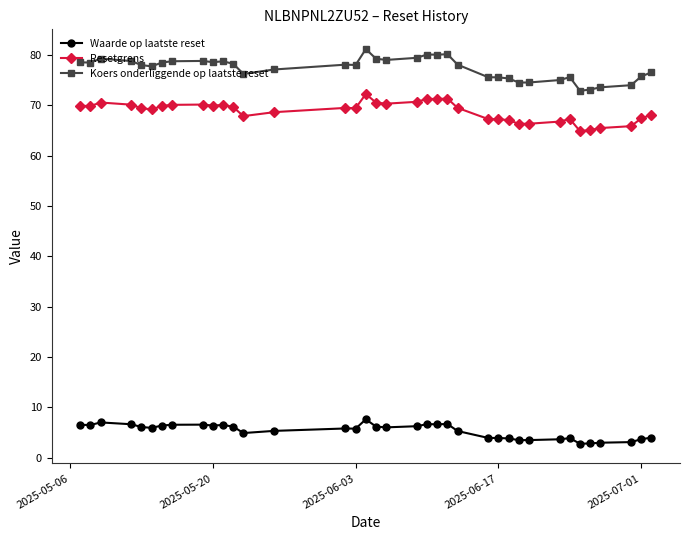

Rank the series by their maximum value, from highest to lowest.

Koers onderliggende op laatste reset, Resetgrens, Waarde op laatste reset